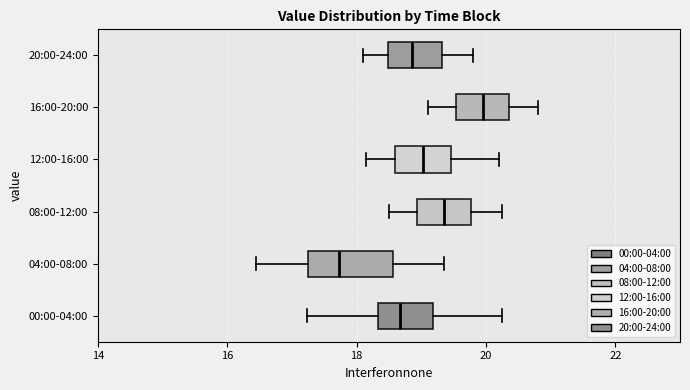

Reading bottom to top, read every box against the x-axis: the position of its median line, the range the box covers, and the ends of its whiskers. The values are not printed on the chart, so give them approximately, as read against the axis.

00:00-04:00: median 18.6, box 18.4 to 19.2, whiskers 17.2 to 20.2
04:00-08:00: median 17.8, box 17.2 to 18.6, whiskers 16.4 to 19.4
08:00-12:00: median 19.4, box 19.0 to 19.8, whiskers 18.6 to 20.2
12:00-16:00: median 19.0, box 18.6 to 19.4, whiskers 18.2 to 20.2
16:00-20:00: median 20.0, box 19.6 to 20.4, whiskers 19.2 to 20.8
20:00-24:00: median 18.8, box 18.4 to 19.4, whiskers 18.2 to 19.8